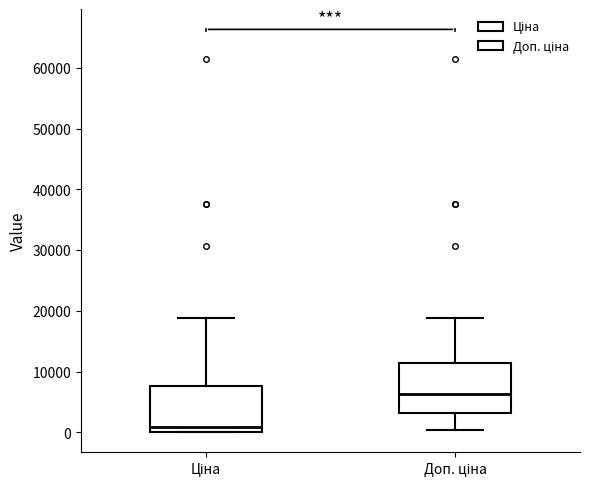

Where is the upper edge of the box for Доп. ціна on the y-axis? The values are not printed on the chart, so give them approximately, as read against the axis.

11000